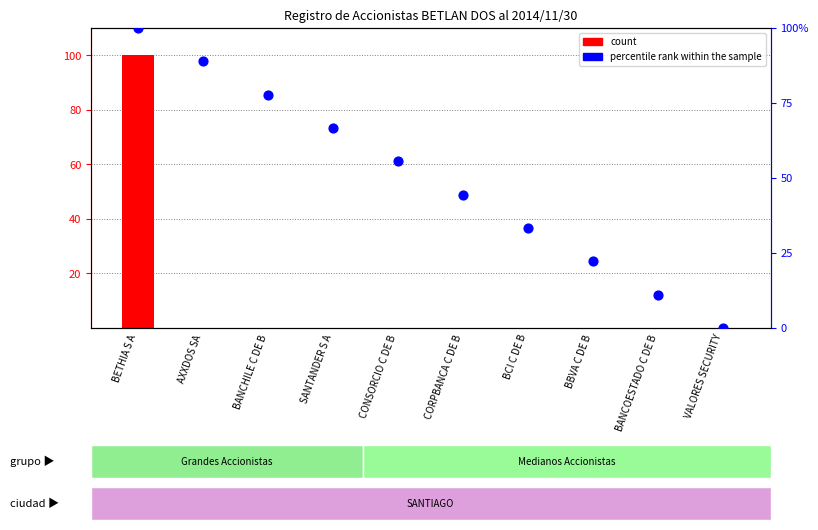

Which series reaches the maximum Y coordinate?

count